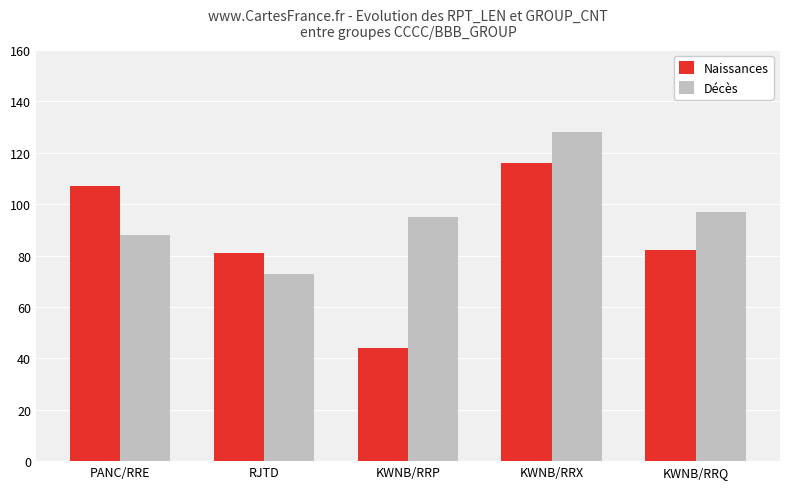

Which series changed the most between RJTD and KWNB/RRP?

Naissances